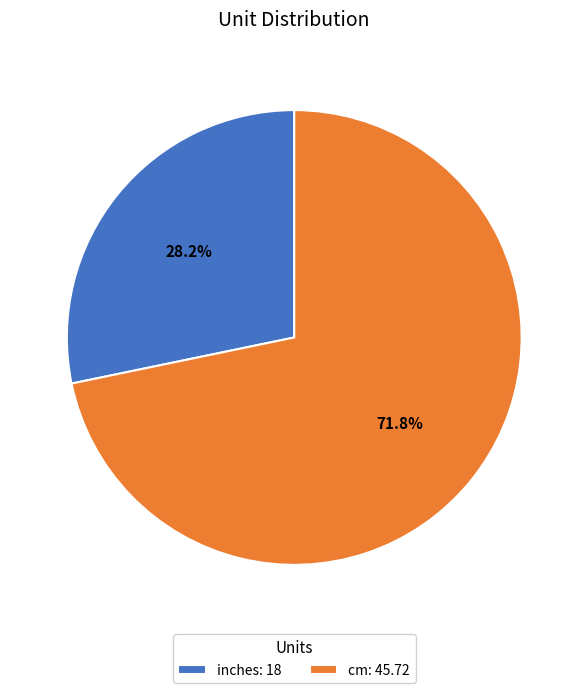

What percentage is NOT represented by cm?

28.2%